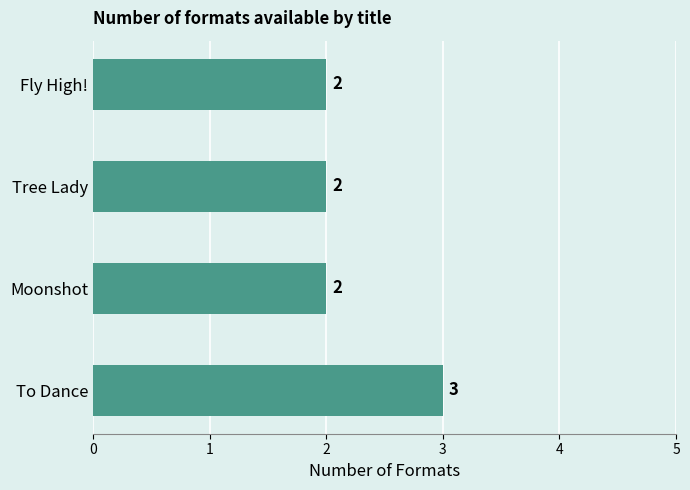

How many data points are above 2?

1